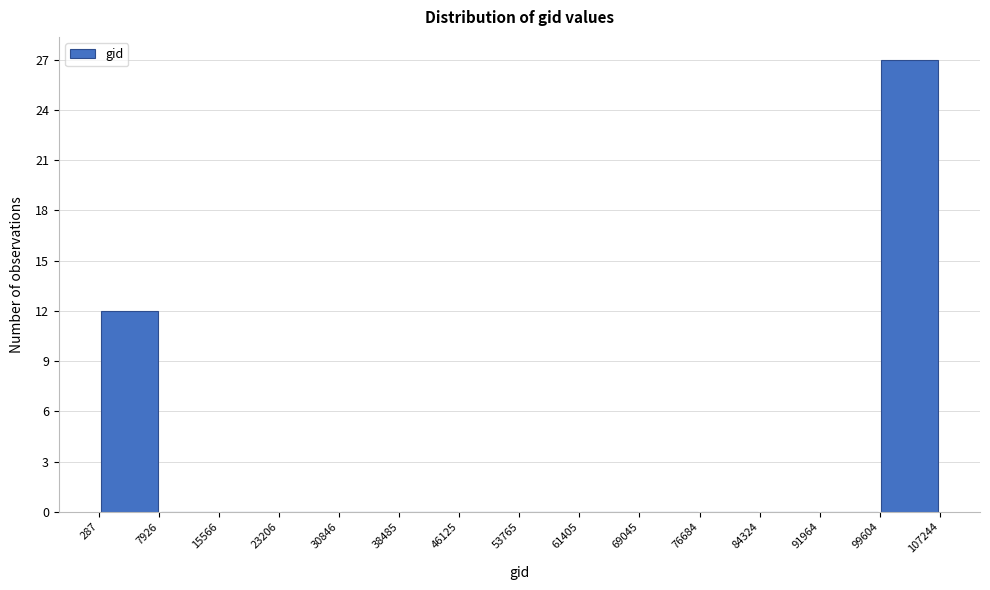

Over which range of the x-axis is the bar tallest?

99604 to 107244